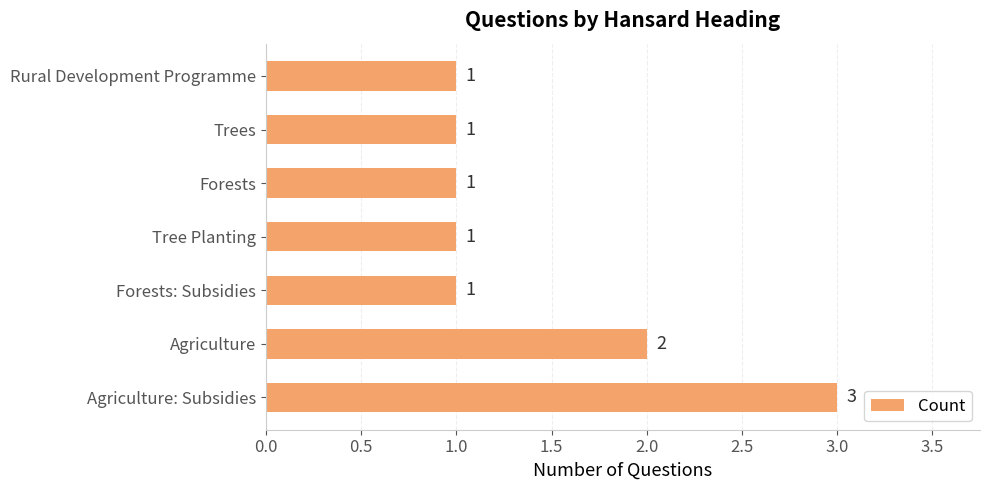

Does the chart contain stacked bars?

No